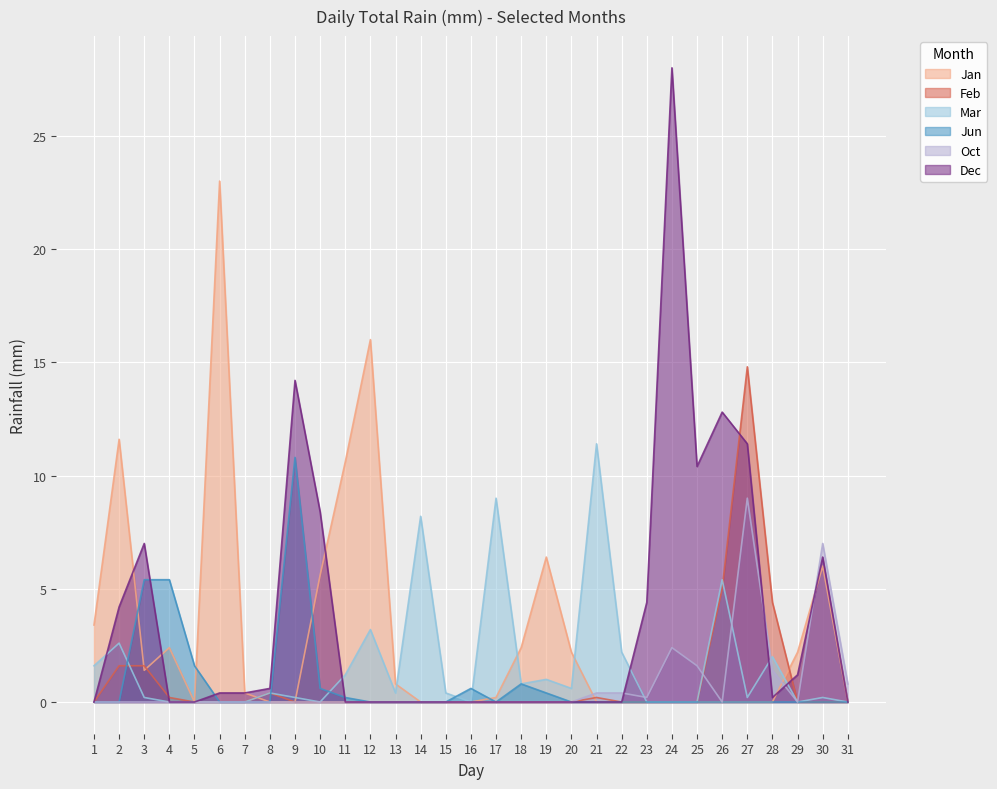

What is the difference between the highest and lowest values at 12?

16.0